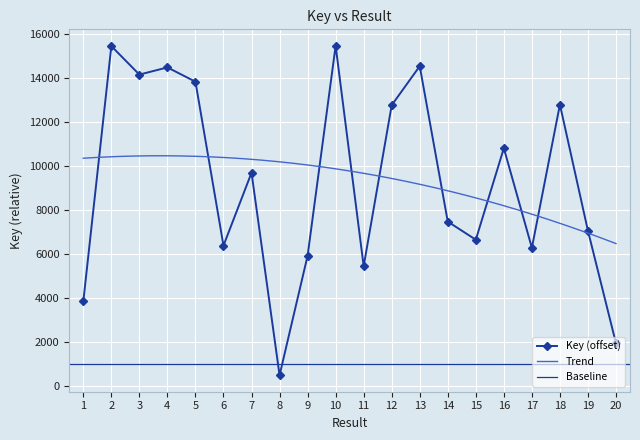

List the labels in order of value, largest first.

10, 2, 13, 4, 3, 5, 18, 12, 16, 7, 14, 19, 15, 6, 17, 9, 11, 1, 20, 8